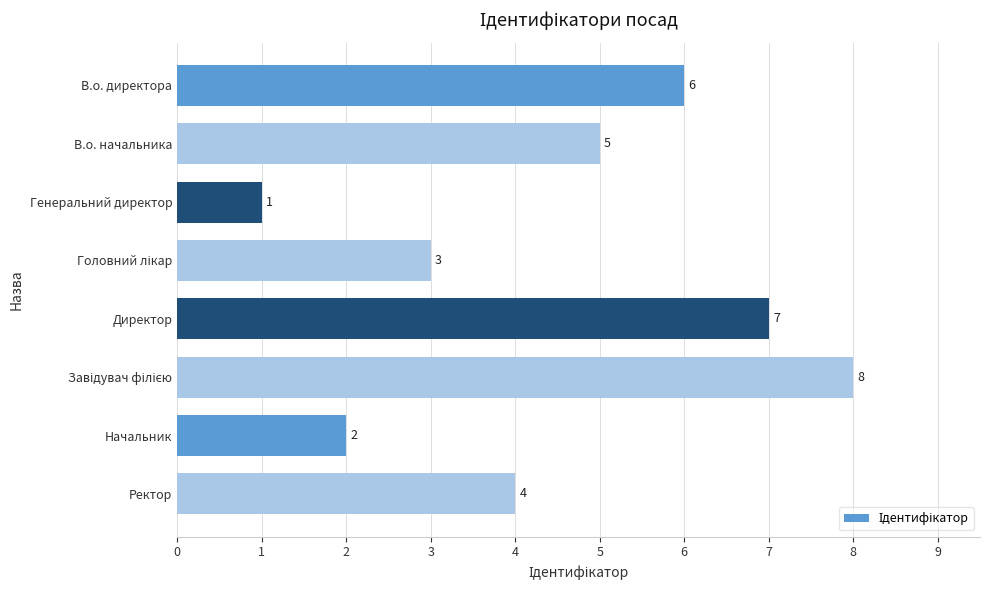

What is the label of the 8th bar from the top?

Ректор